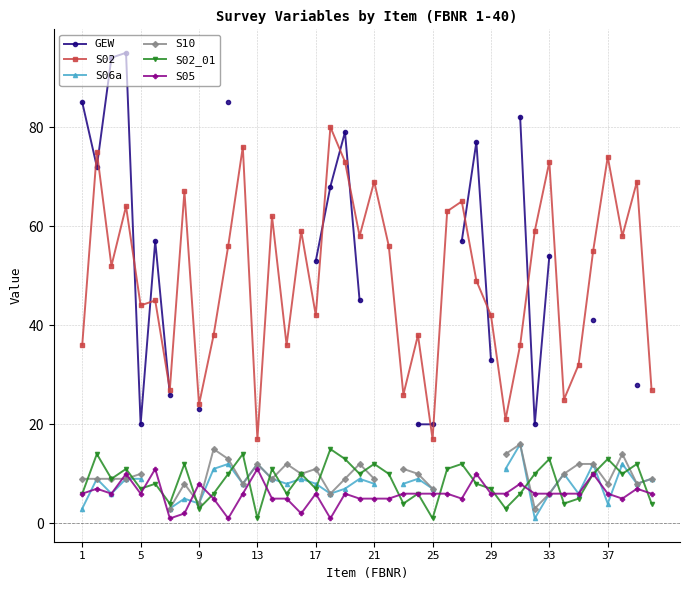

The S05 series shows 6 at 37. True or false?

True